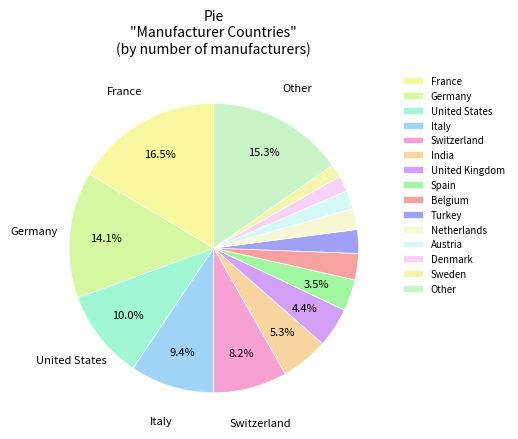

Count the number of slices in the pie.

15